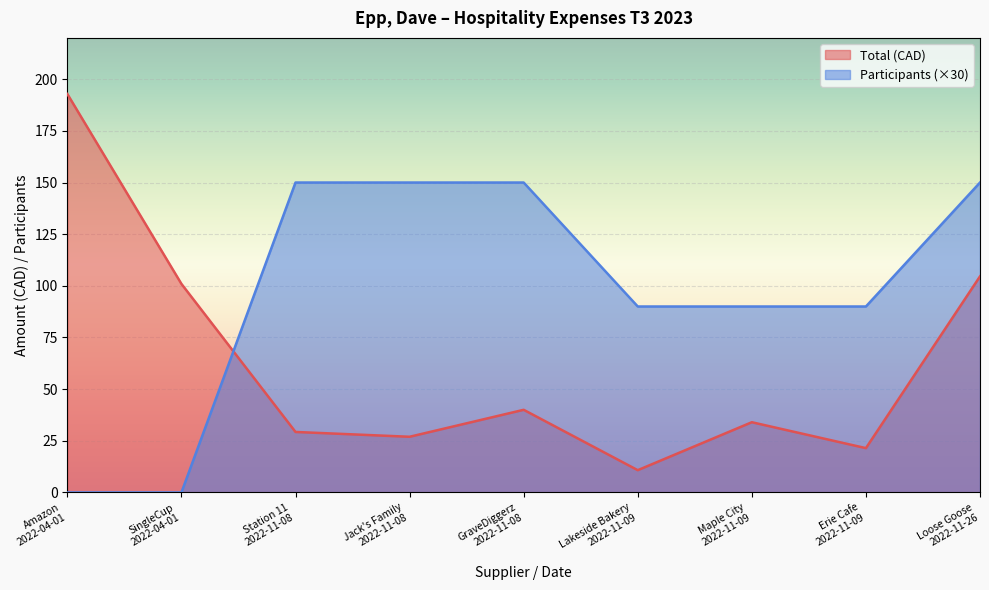

Between Lakeside Bakery
2022-11-09 and Erie Cafe
2022-11-09, which series saw the biggest shift?

Total (CAD)